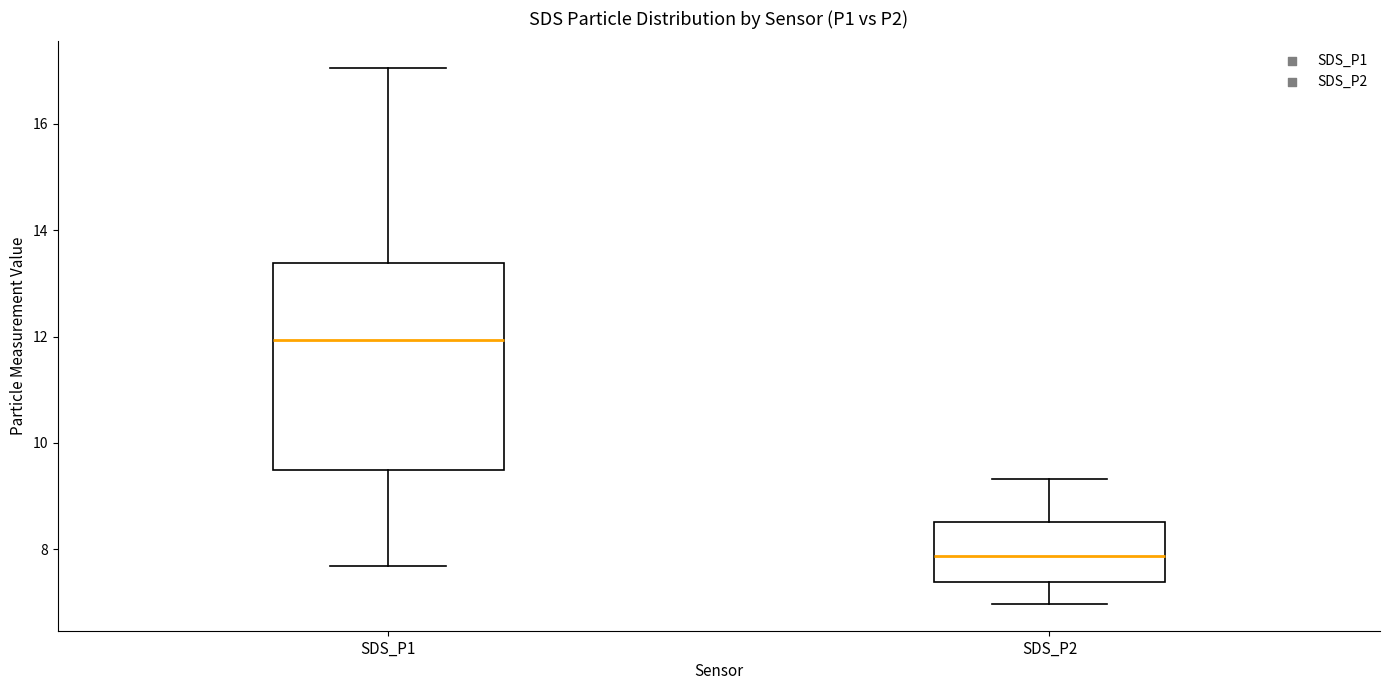

Which box's median line is the lowest?

SDS_P2